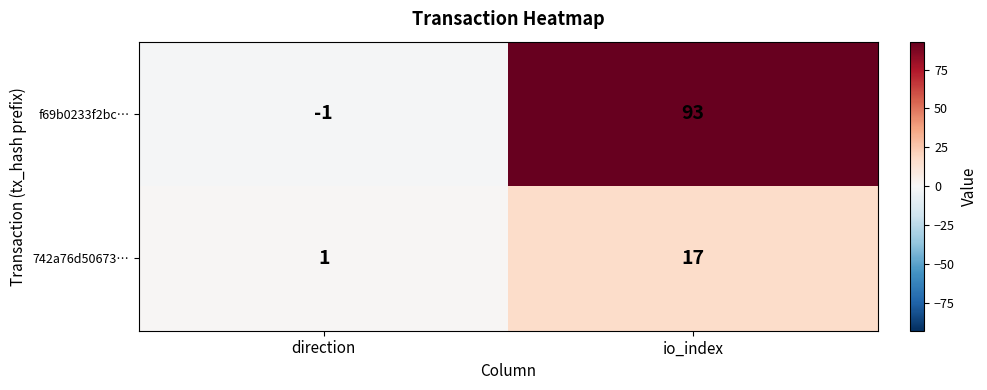

What is the difference between the highest and lowest values at io_index?

76